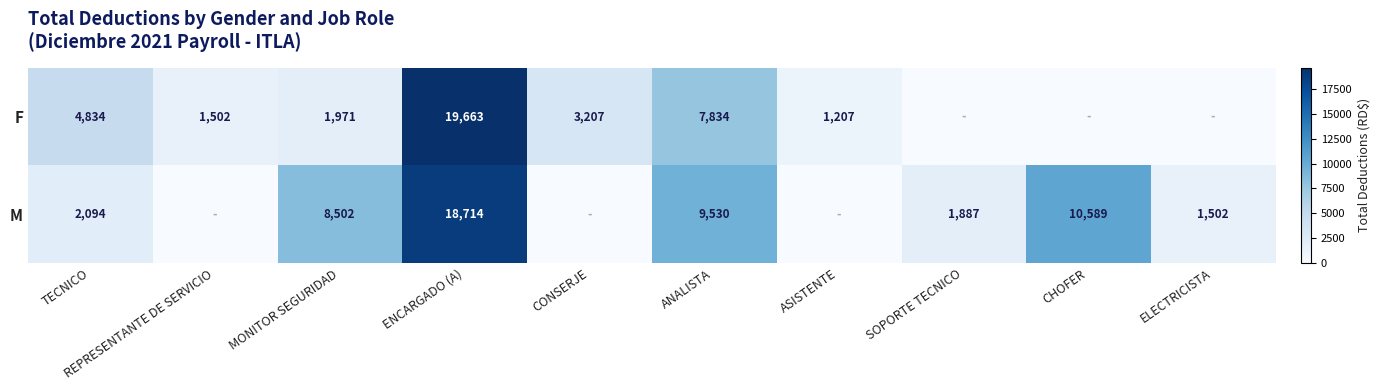

What is the total value across all series at TECNICO?

6928